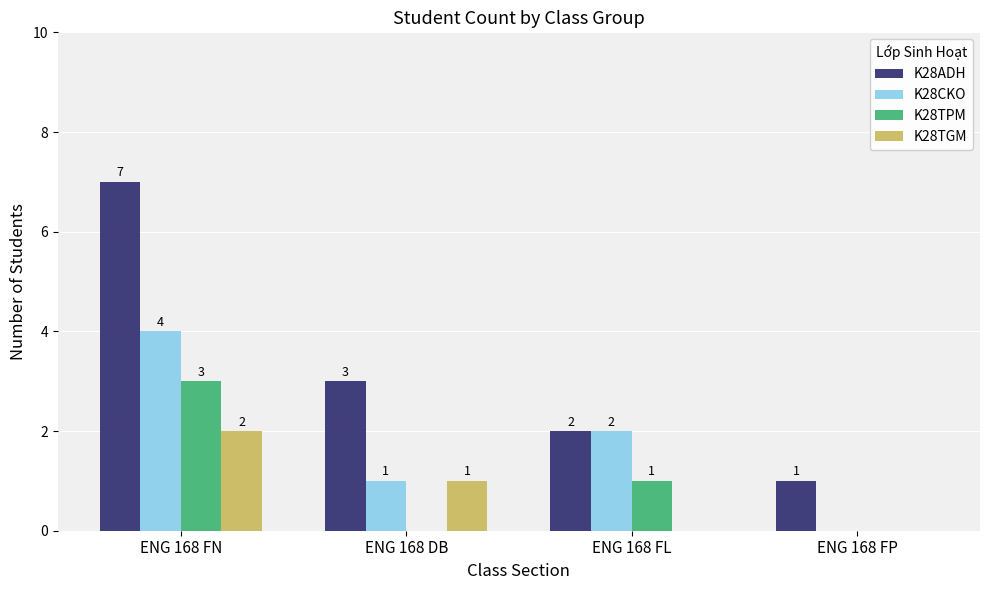

Where is K28CKO nearest to the value 2?

ENG 168 FL